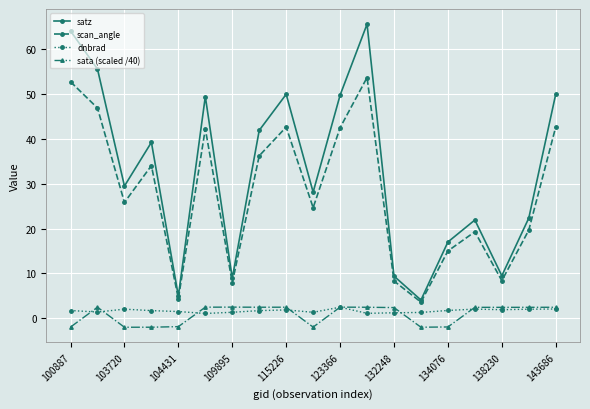

True or false: scan_angle has more than 2 points higher than both neighbors.

True